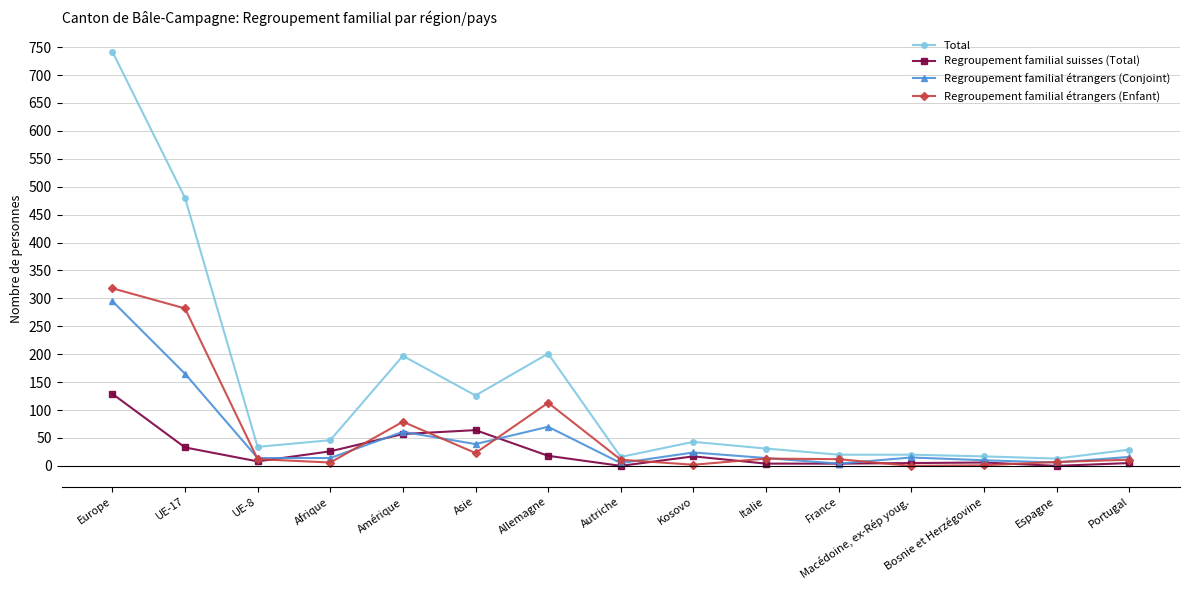

True or false: Total has more than 0 points higher than both neighbors.

True